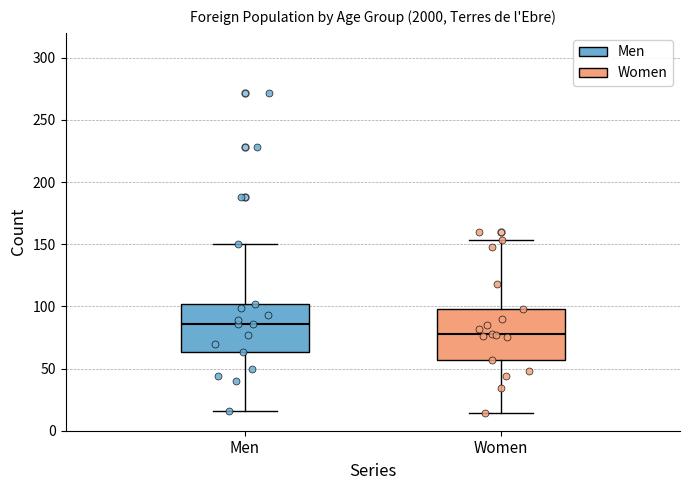

Reading left to right, read every box against the y-axis: the position of its median line, the range the box covers, and the ends of its whiskers. The values are not printed on the chart, so give them approximately, as read against the axis.

Men: median 85, box 65 to 100, whiskers 15 to 150
Women: median 80, box 55 to 100, whiskers 15 to 155